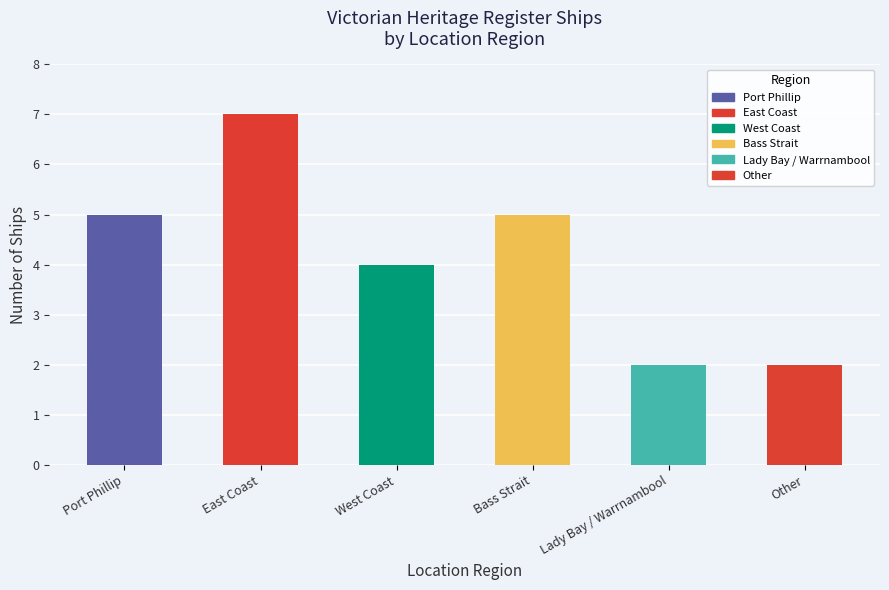

What is the label of the 6th bar from the left?

Other